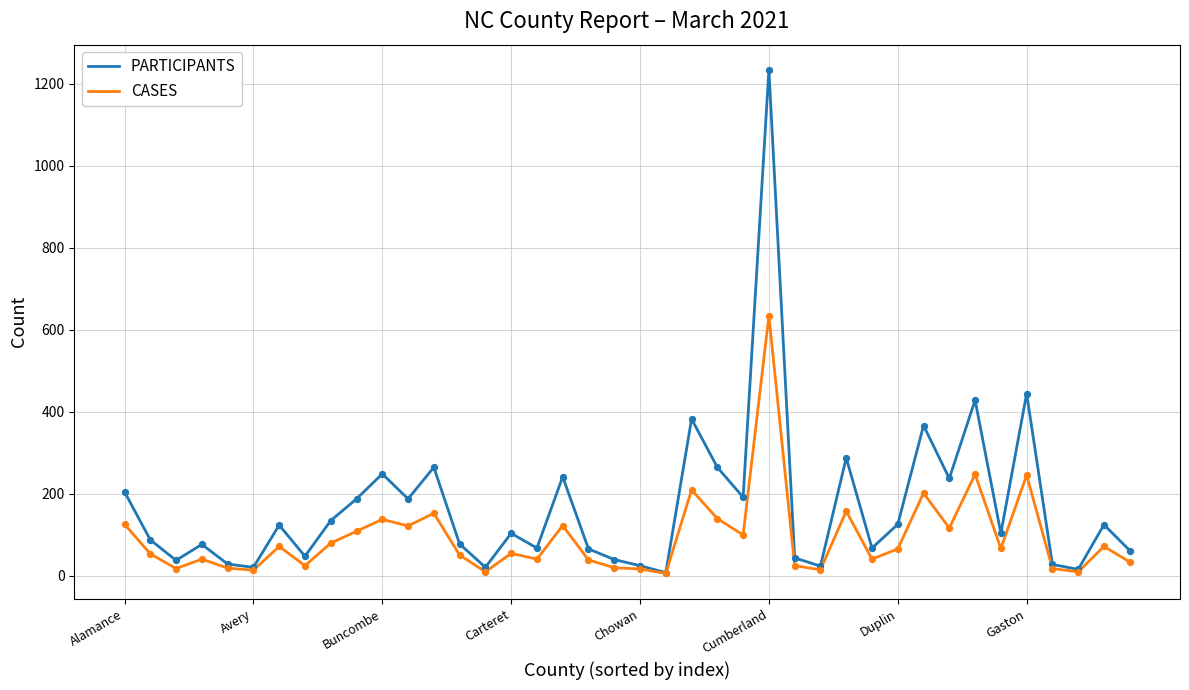

List the series in order of their overall mean, lowest first.

CASES, PARTICIPANTS